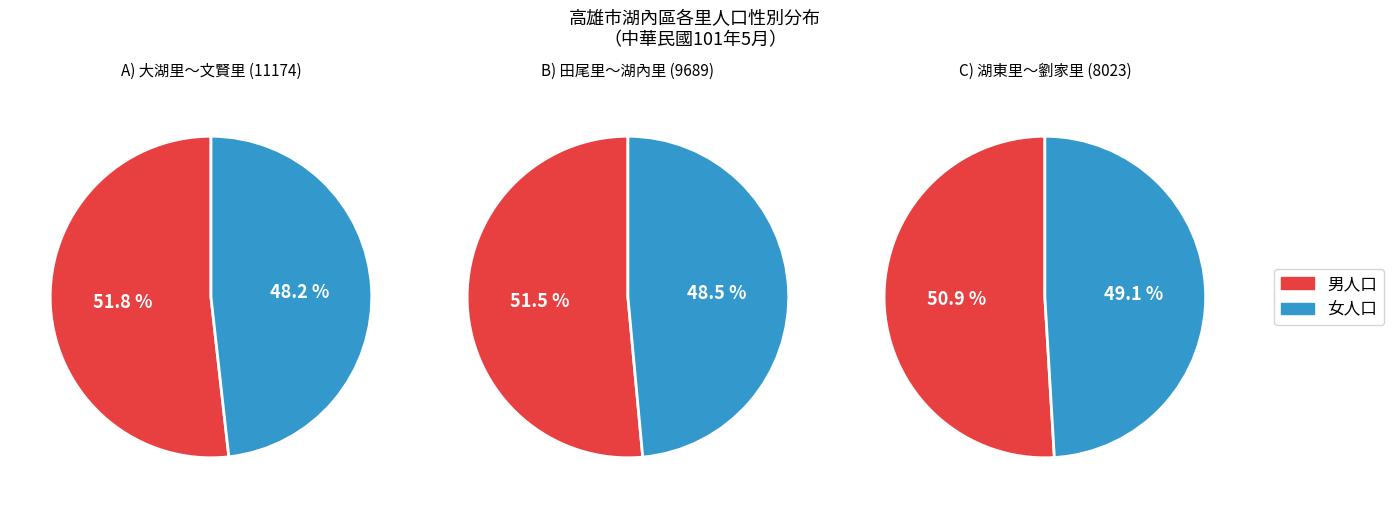

The 逸賢里 slice represents 1% of the pie. True or false?

False